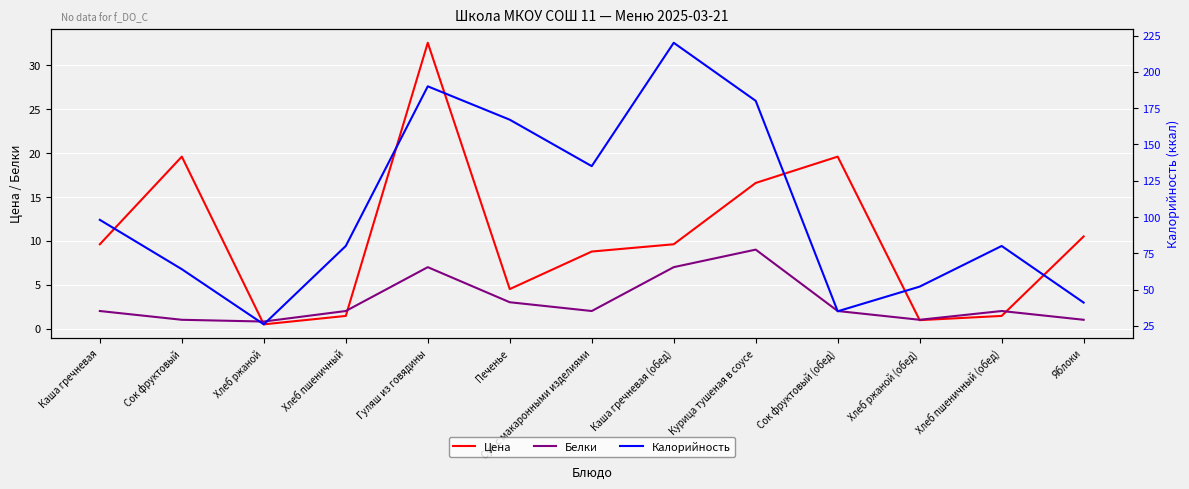

How many lines are shown in the chart?

3